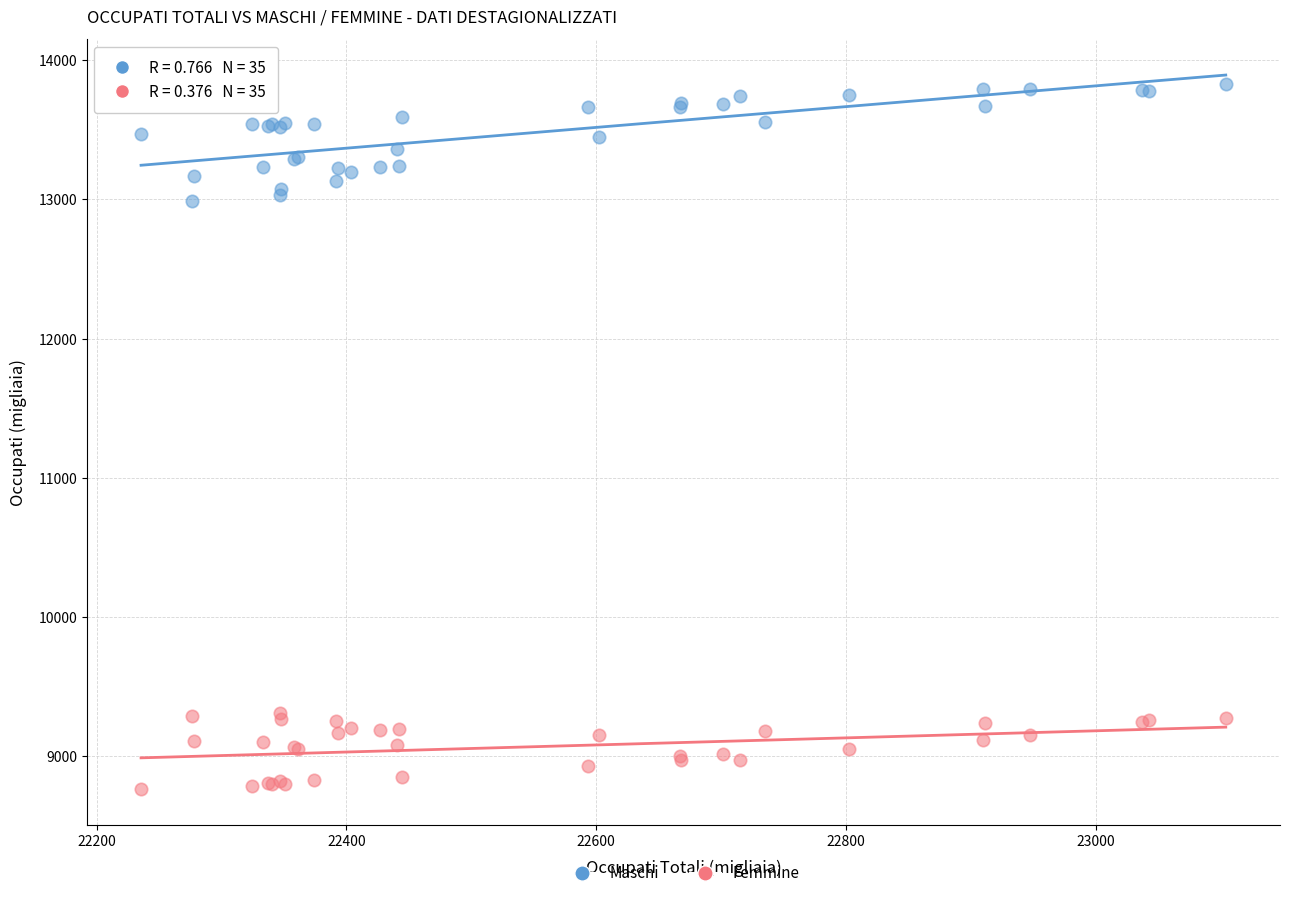

What is the X range (max minus min) for the scatter plot?

868.4